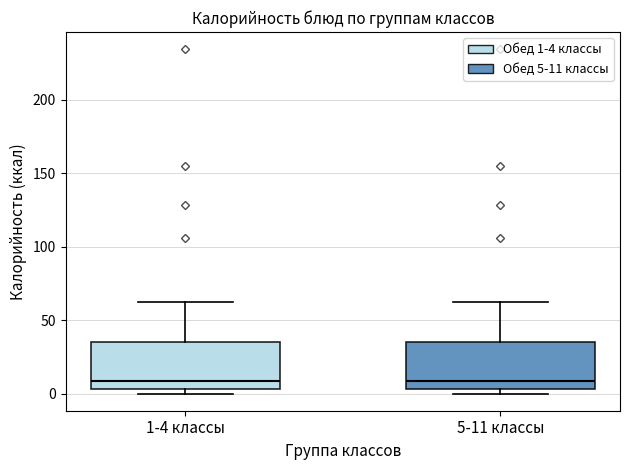

Where does the median line of the box for 5-11 классы sit on the y-axis? The values are not printed on the chart, so give them approximately, as read against the axis.

10